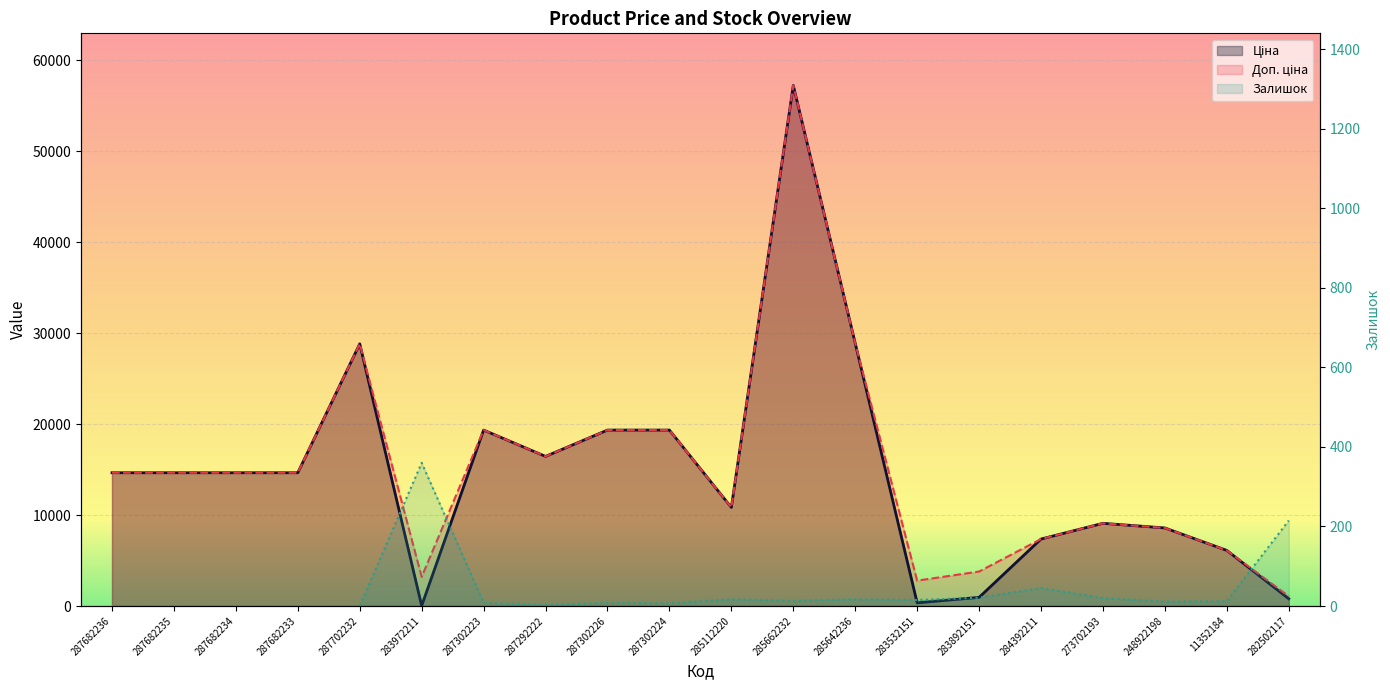

Between which two adjacent categories do Ціна and Залишок first intersect?

287702232 and 283972211